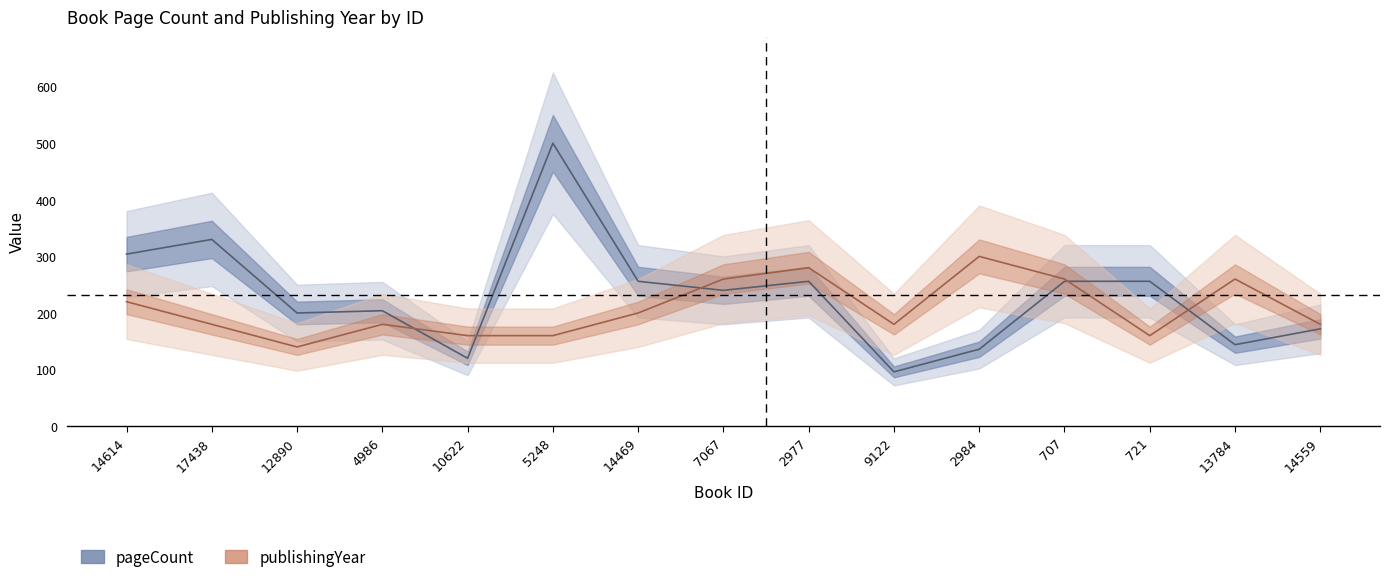

What is the difference between the highest and lowest values at 7067?

20